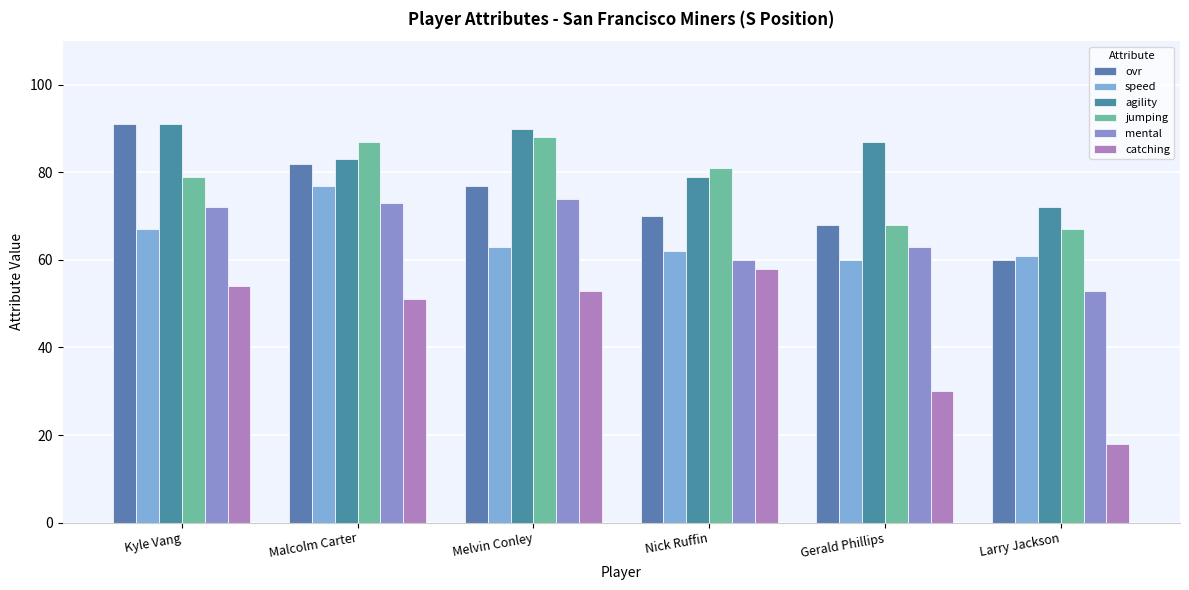

What is the highest value of the speed series?

77